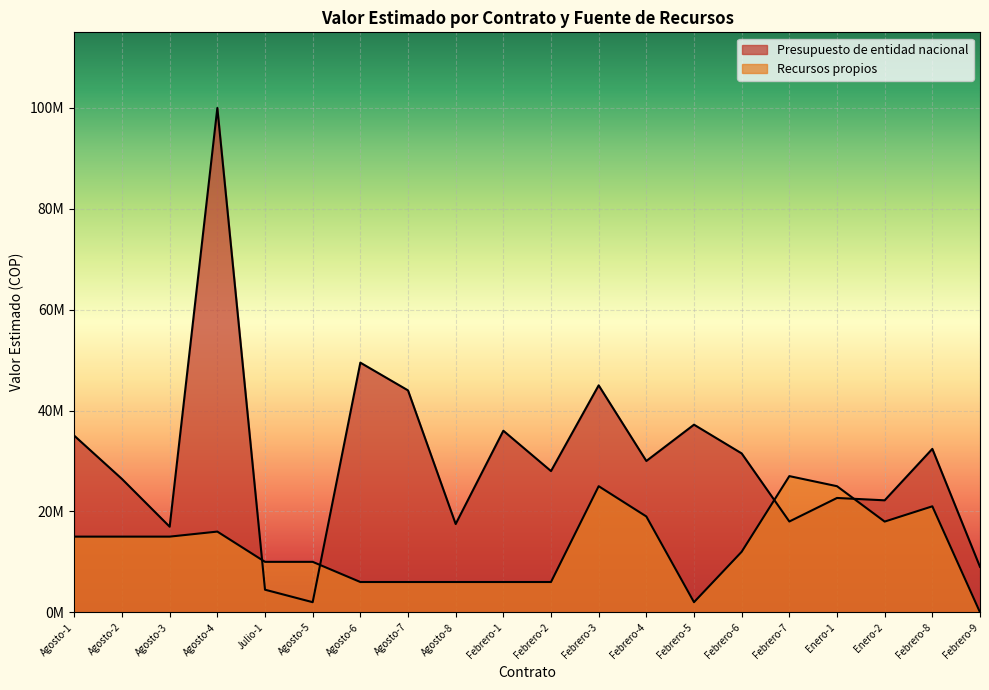

What is the value of the Presupuesto de entidad nacional point at the 14th from the left?

37200000